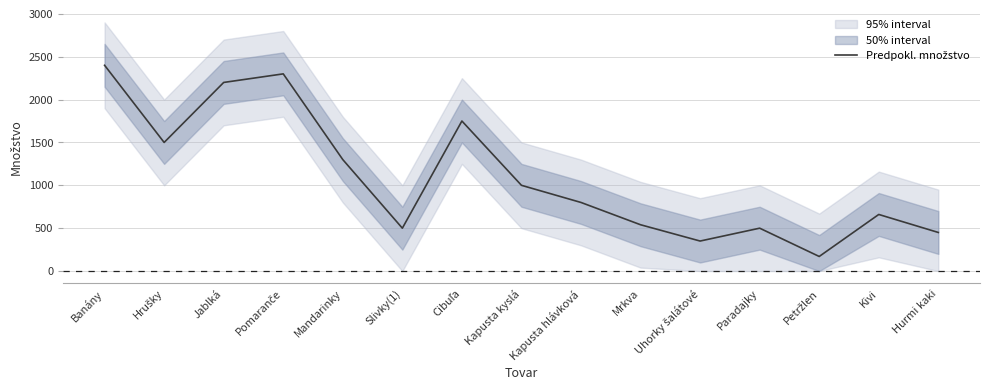

List the labels in order of value, smallest first.

Petržlen, Uhorky šalátové, Hurmi kaki, Slivky(1), Paradajky, Mrkva, Kivi, Kapusta hlávková, Kapusta kyslá, Mandarinky, Hrušky, Cibuľa, Jablká, Pomaranče, Banány